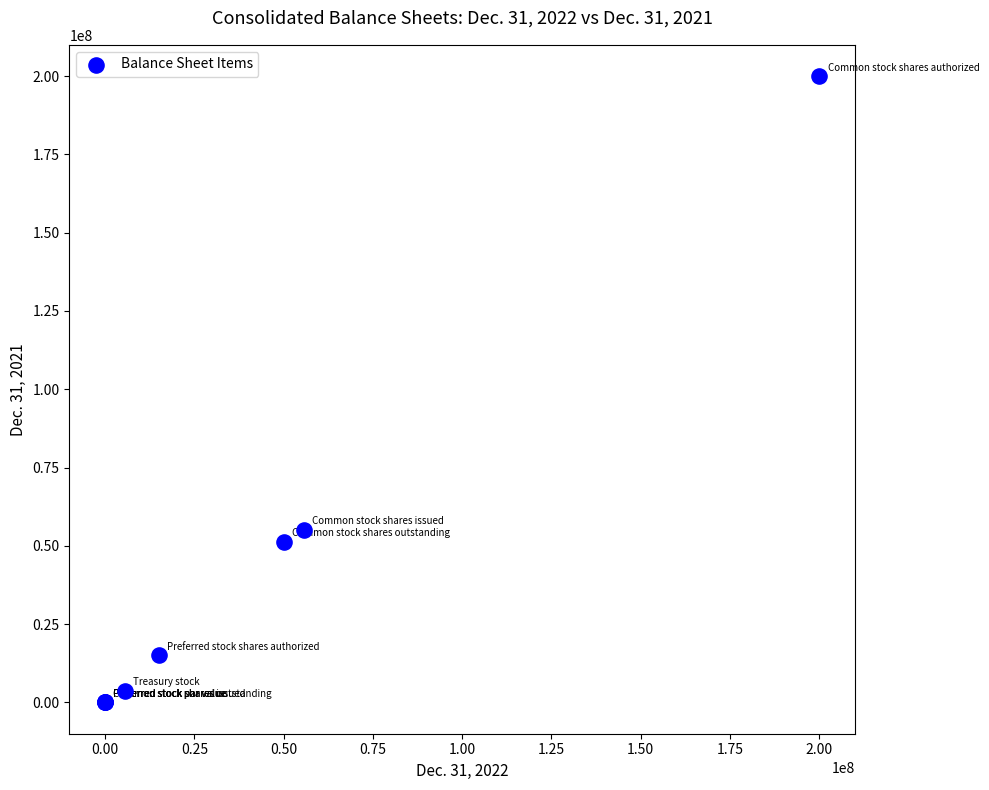

What Y value in the scatter plot is closest to 100000000?

55100000.0